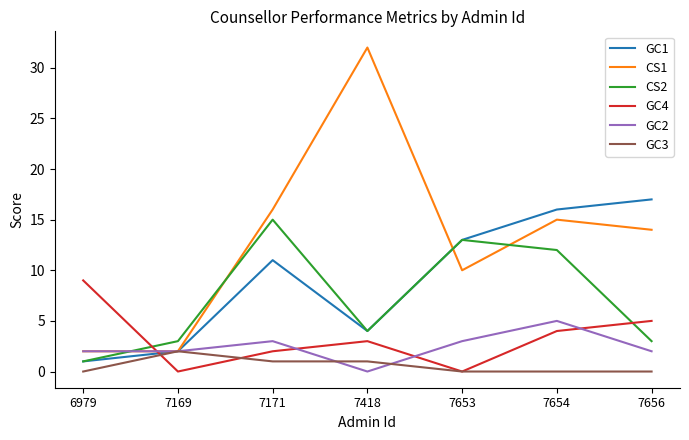

How many interior local peaks does the CS2 series have?

2